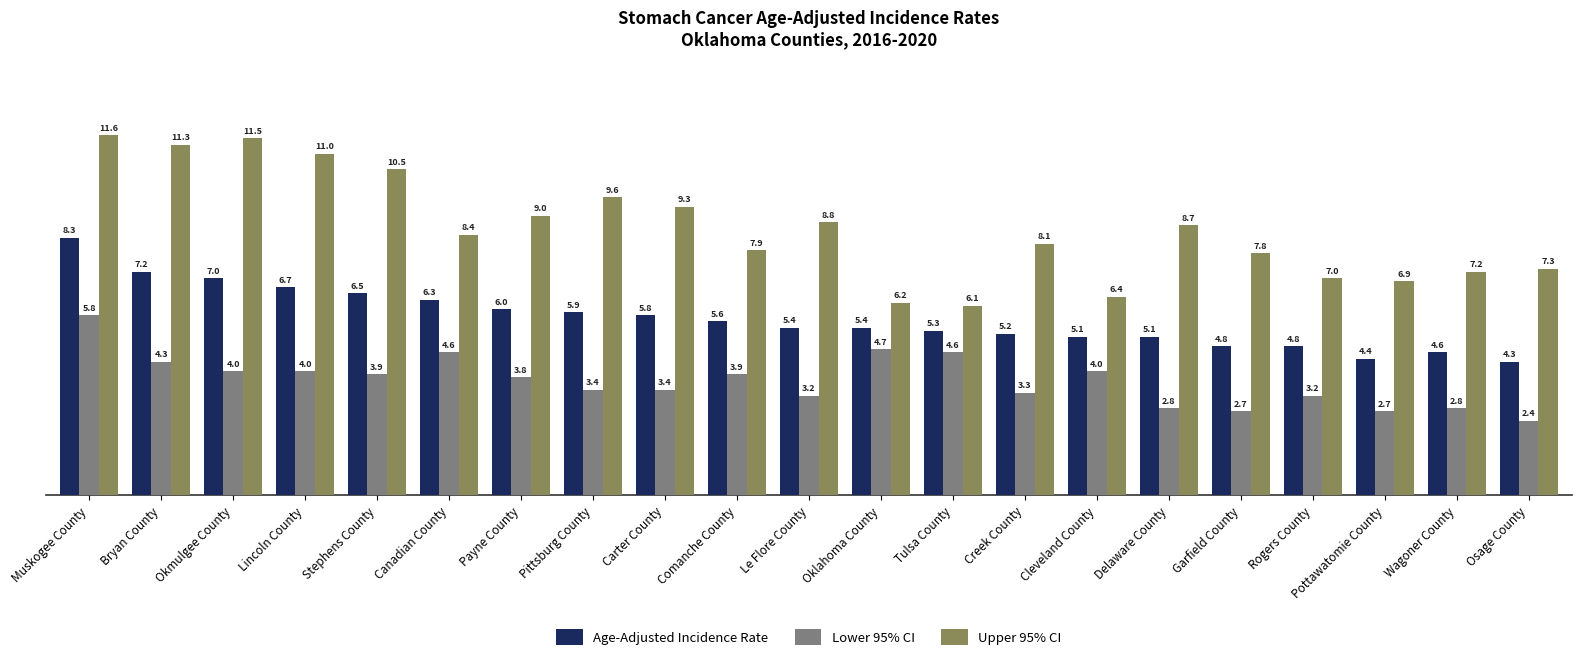

At which label does Upper 95% CI first exceed 8?

Muskogee County